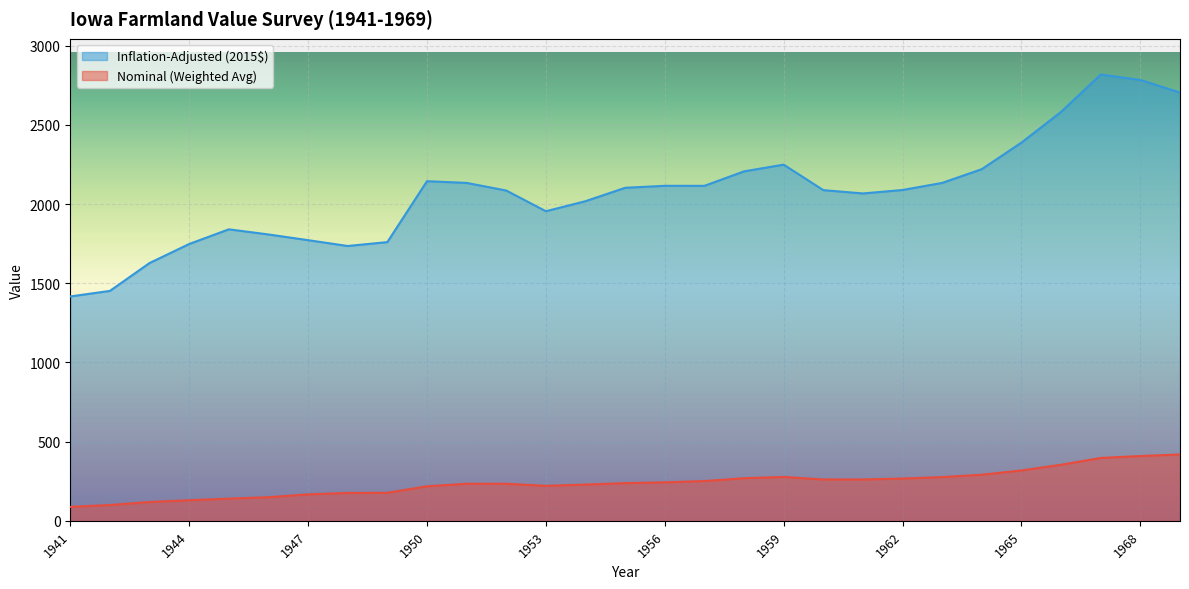

True or false: Nominal (Weighted Avg) and Inflation-Adjusted (2015$) cross at least once.

False